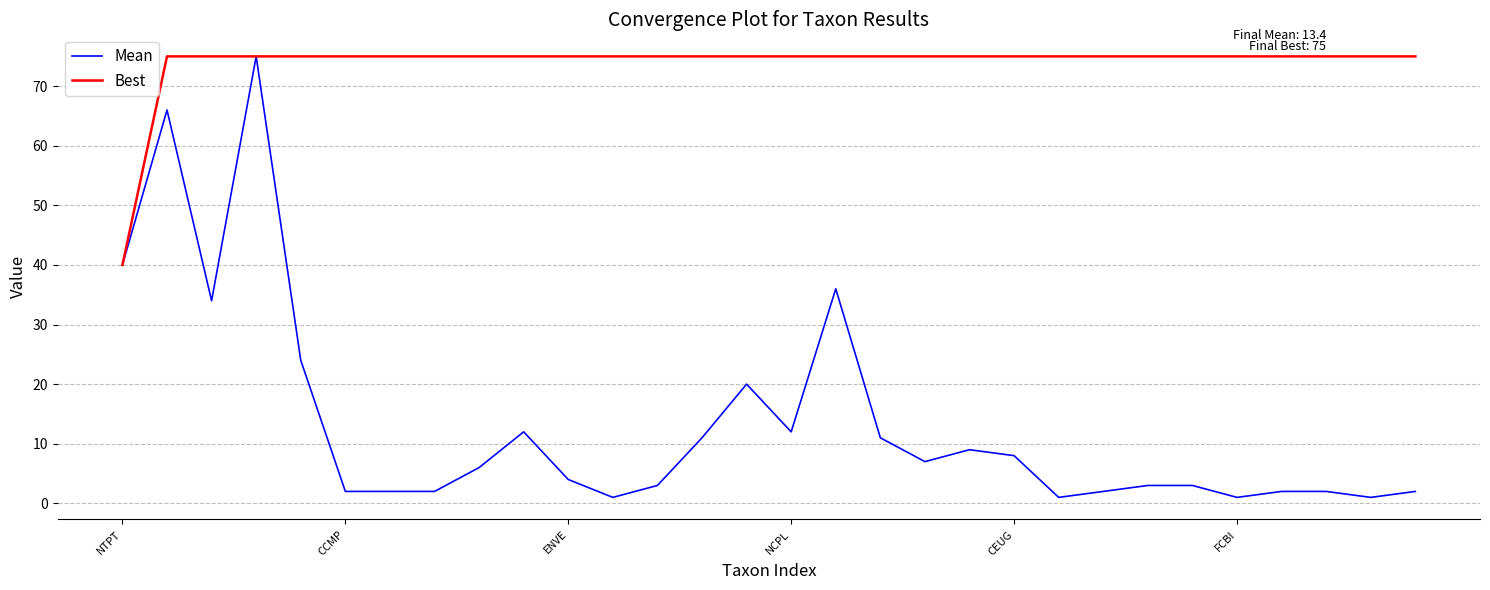

What is the maximum value shown in the chart?

75